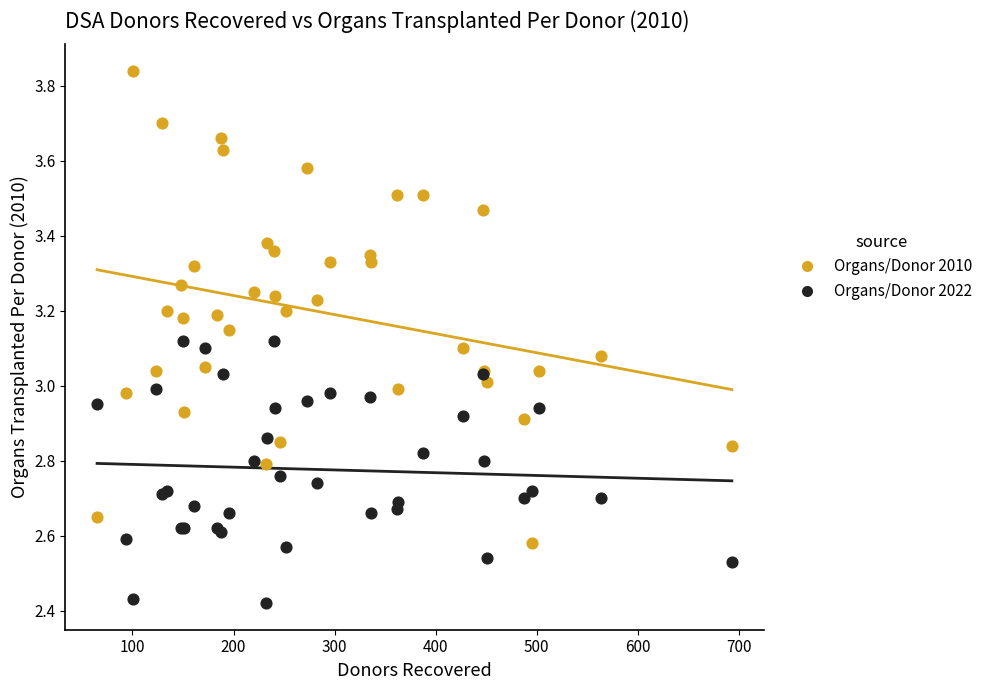

Which series has the largest Y range (max minus min)?

Organs/Donor 2010